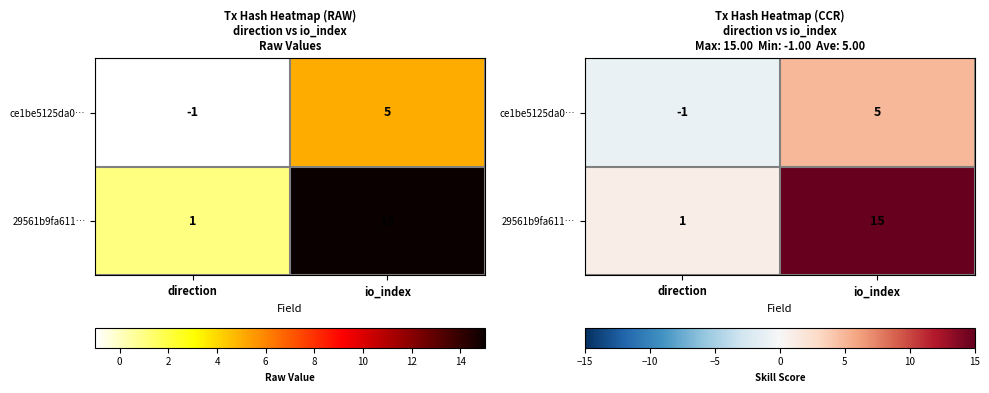

Is the value of 29561b9fa611… at io_index greater than the value of ce1be5125da0… at direction?

Yes